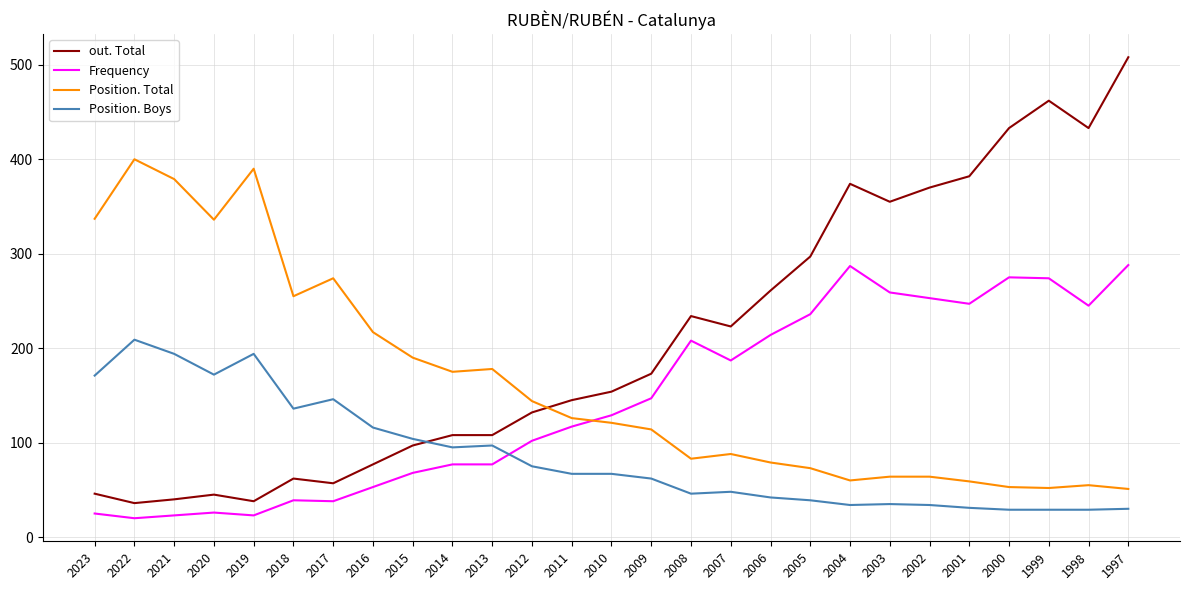

Which series has the largest total across all categories?

out. Total